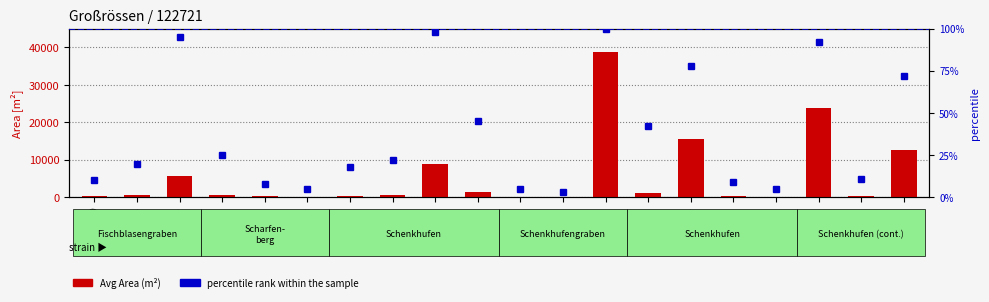

What is the sum of the Avg Area (m²) values at 53/1 and 53/3?

267